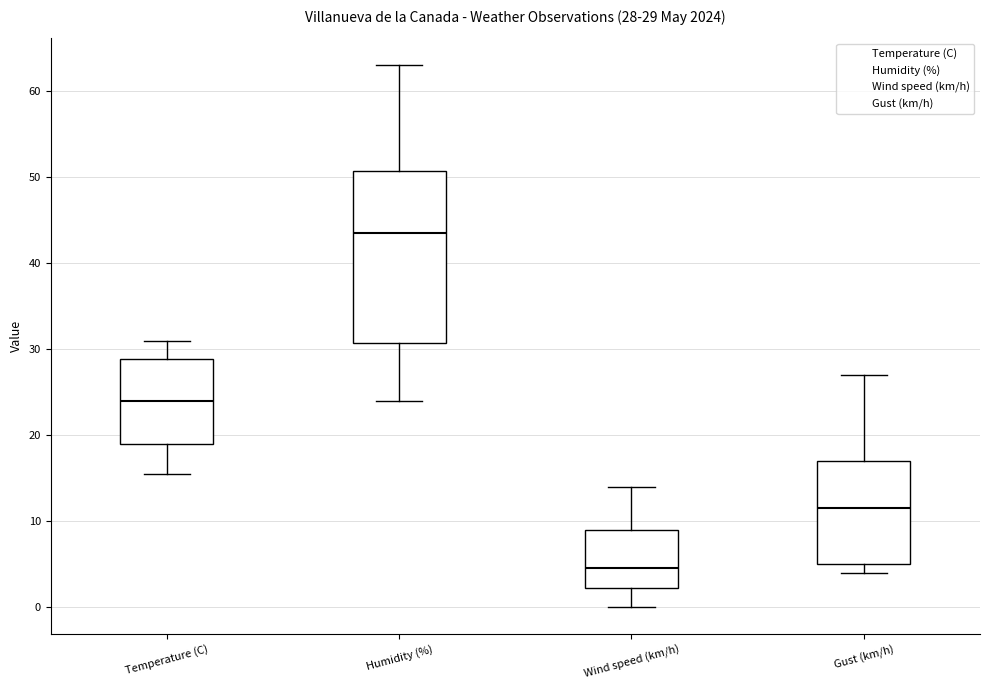

Which box has the highest median line?

Humidity (%)